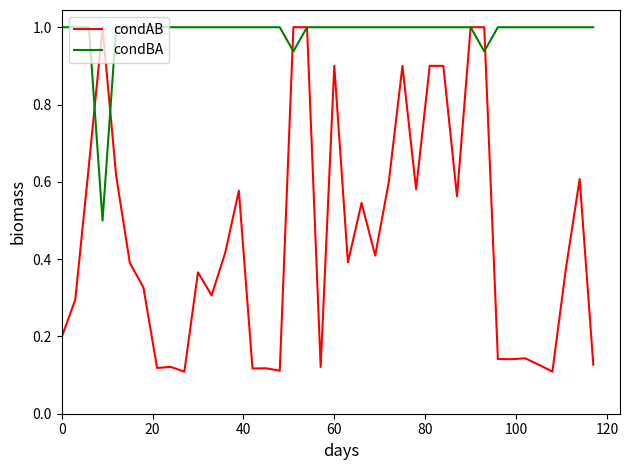

What is the highest value of the condBA series?

1.0